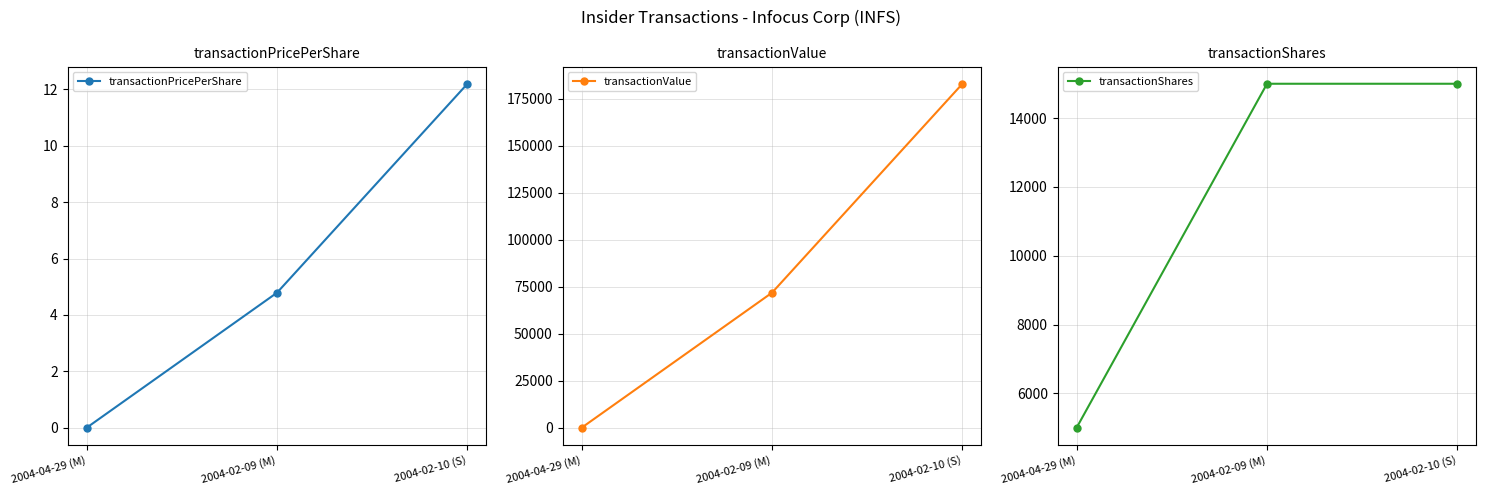

The transactionShares series shows 21169.2 at 2004-02-10 (S). True or false?

False